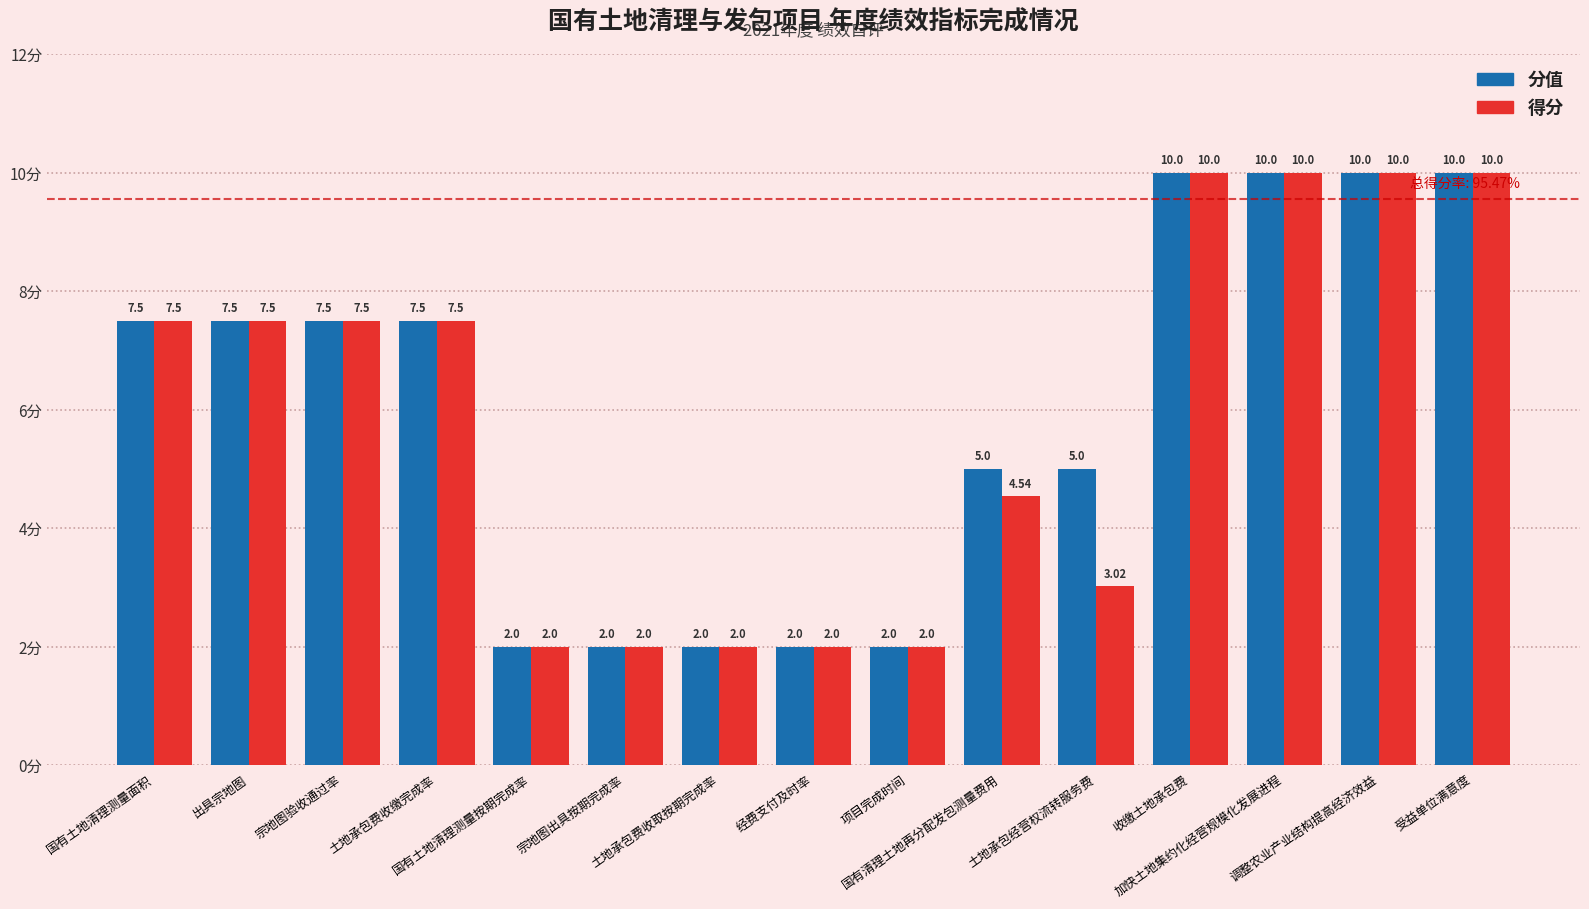

What is the label of the 13th bar from the left?

加快土地集约化经营规模化发展进程